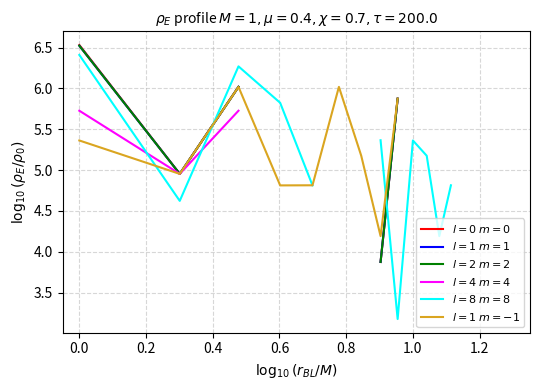

True or false: $l=1$ $m=1$ and $l=1$ $m=-1$ intersect in this chart.

False